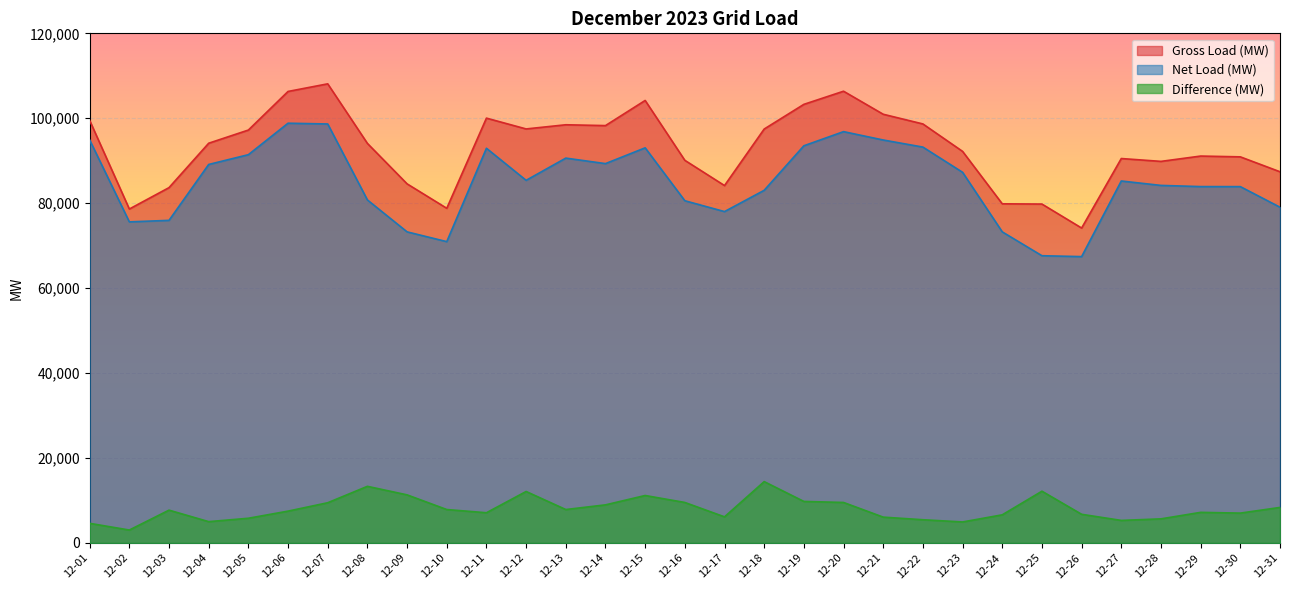

How many lines are shown in the chart?

3